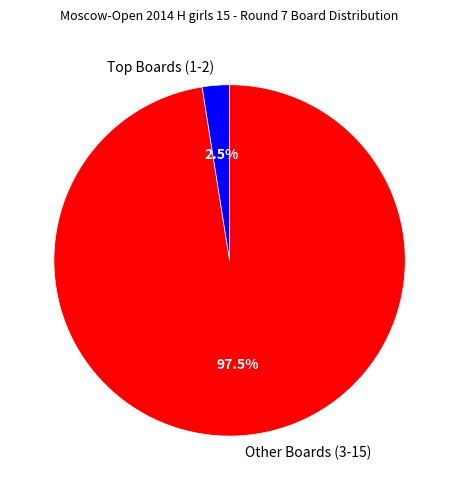

Does Other Boards (3-15) account for over 50% of the chart?

Yes